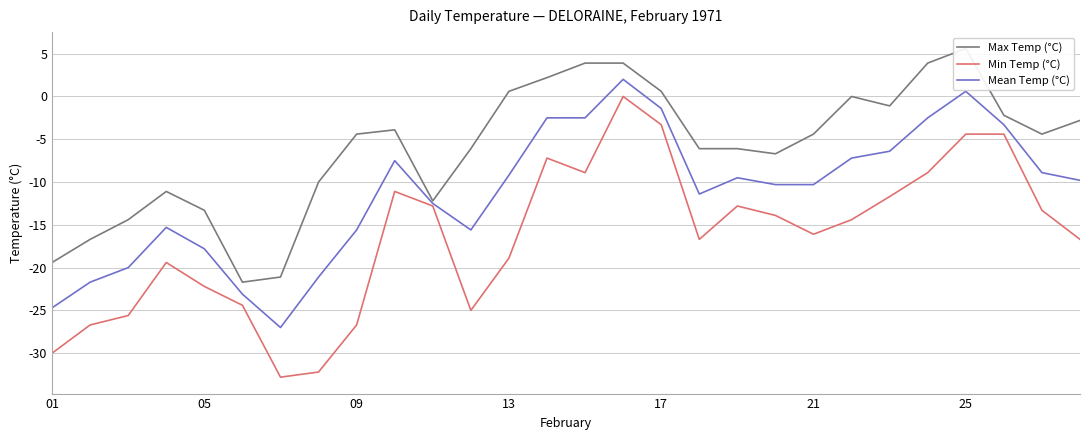

True or false: Max Temp (°C) has a value of -13.7 at 7.

False